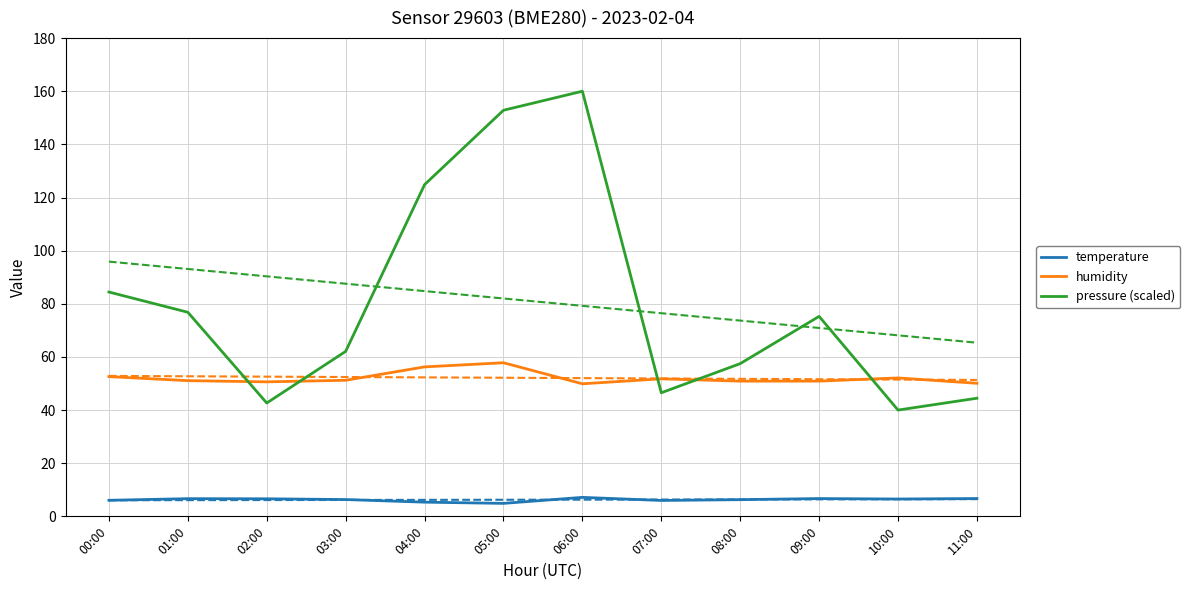

How many interior local valleys does the humidity series have?

3